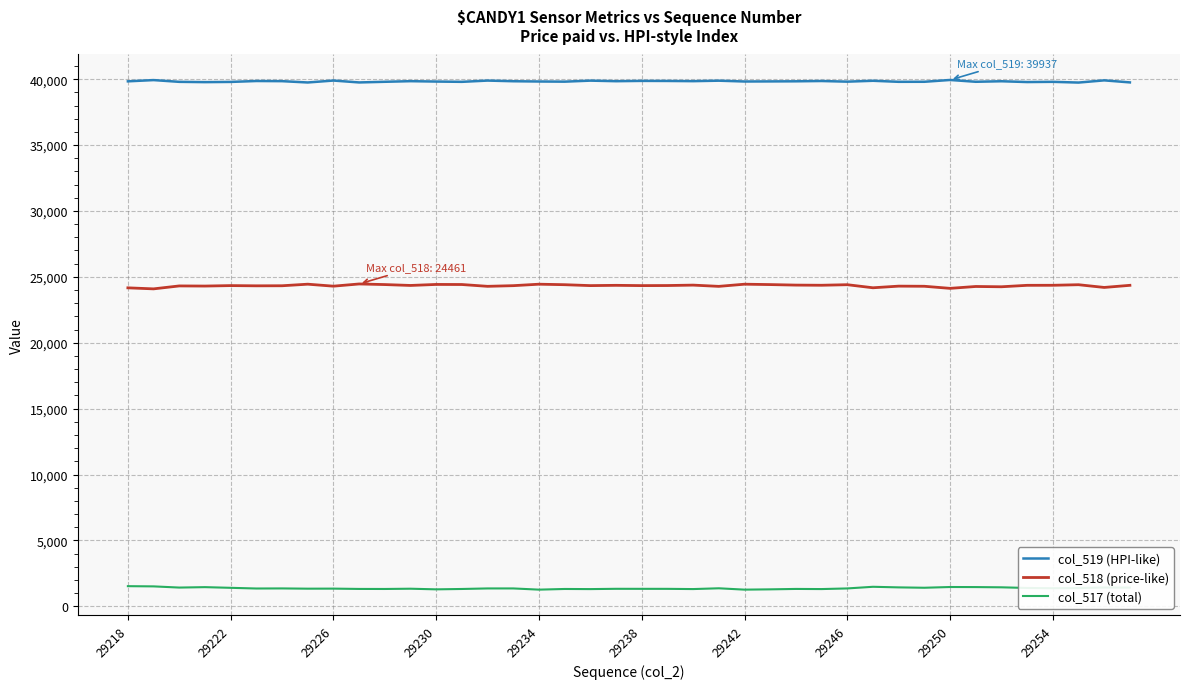

True or false: col_519 (HPI-like) and col_518 (price-like) intersect in this chart.

False